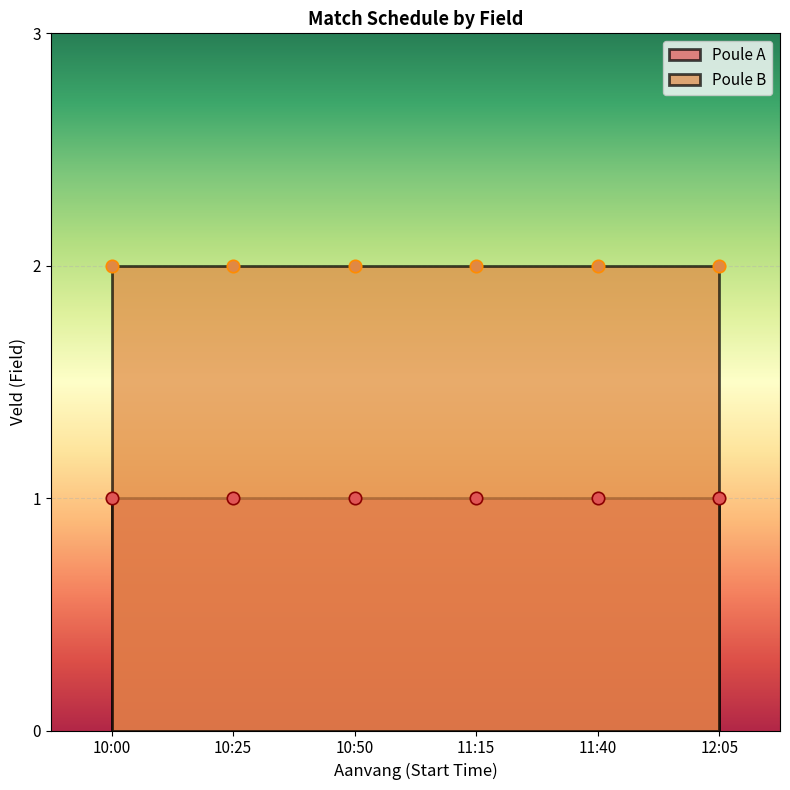

At which category is the sum across all series the highest?

10:00